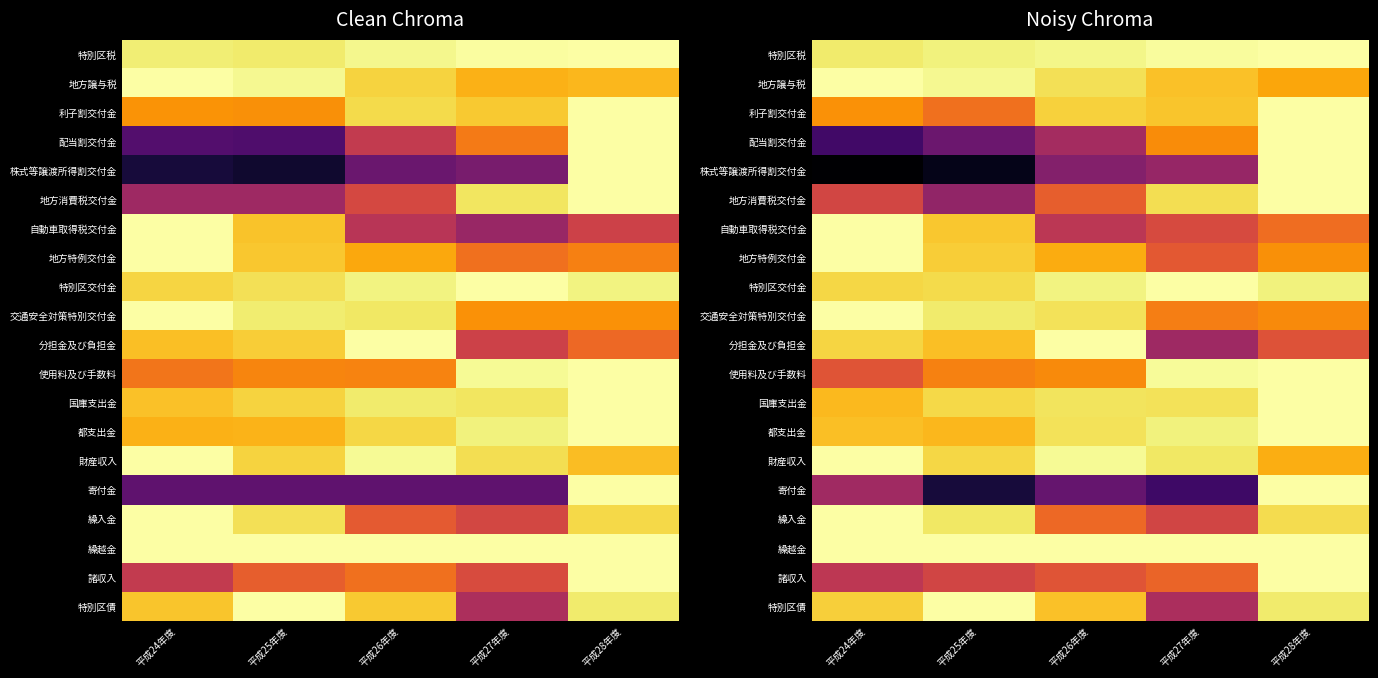

Is the value of 地方消費税交付金 at 平成24年度 greater than the value of 寄付金 at 平成25年度?

Yes